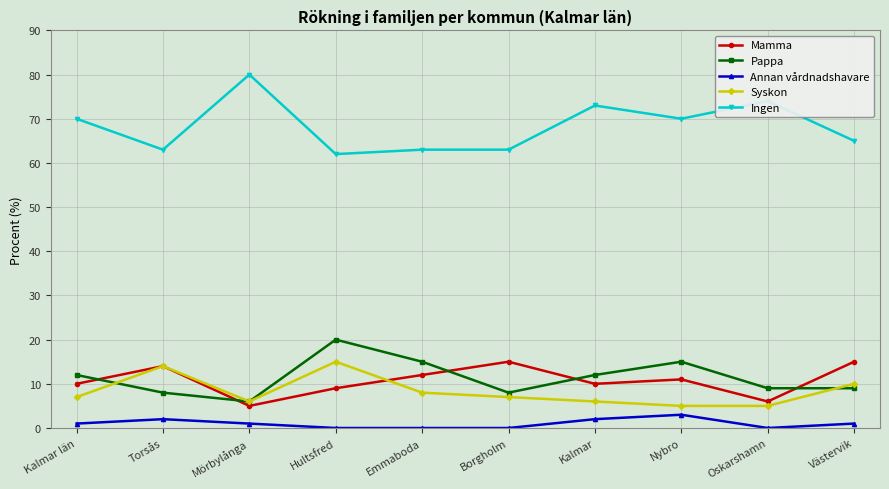

True or false: Annan vårdnadshavare and Pappa cross at least once.

False